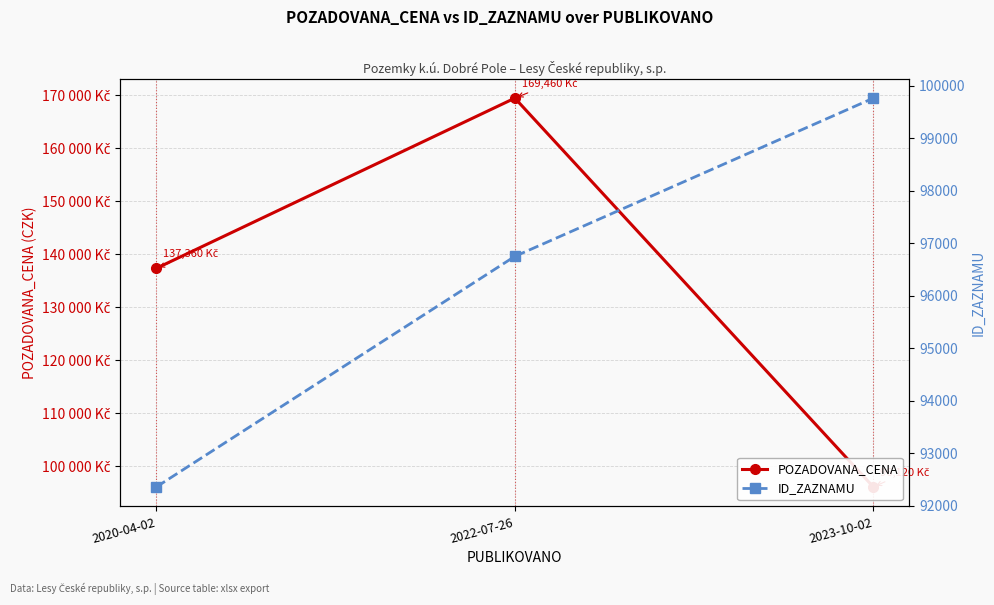

What is the average value of the ID_ZAZNAMU series?

96294